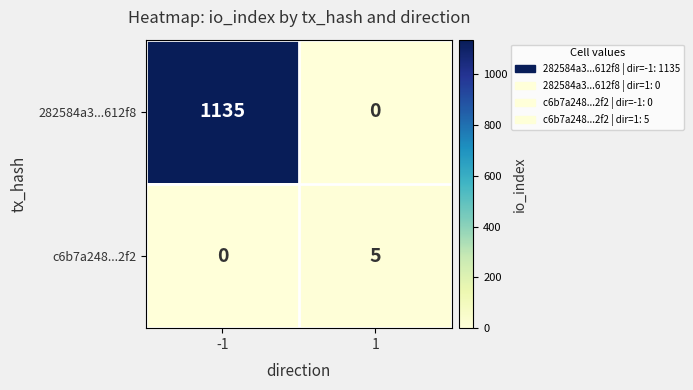

At which category is the sum across all series the highest?

-1